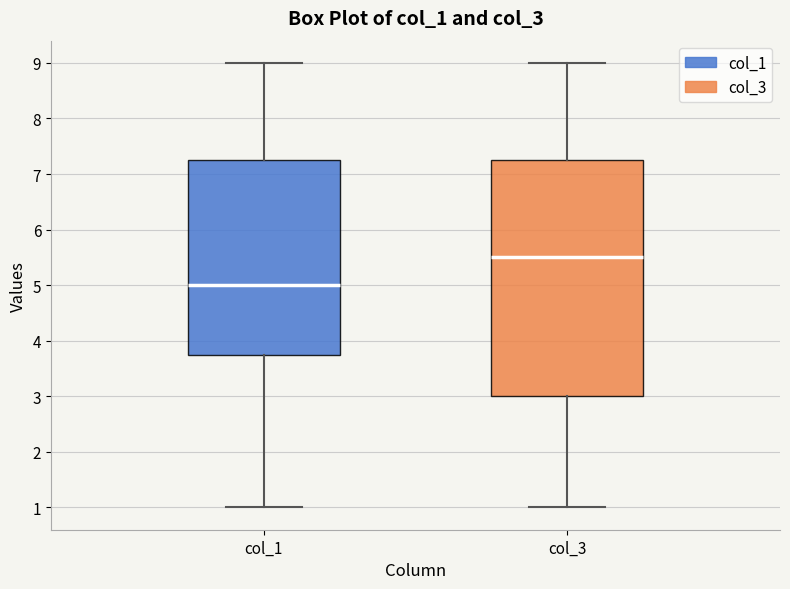

Which box is the tallest, from its lower edge to its upper edge?

col_3